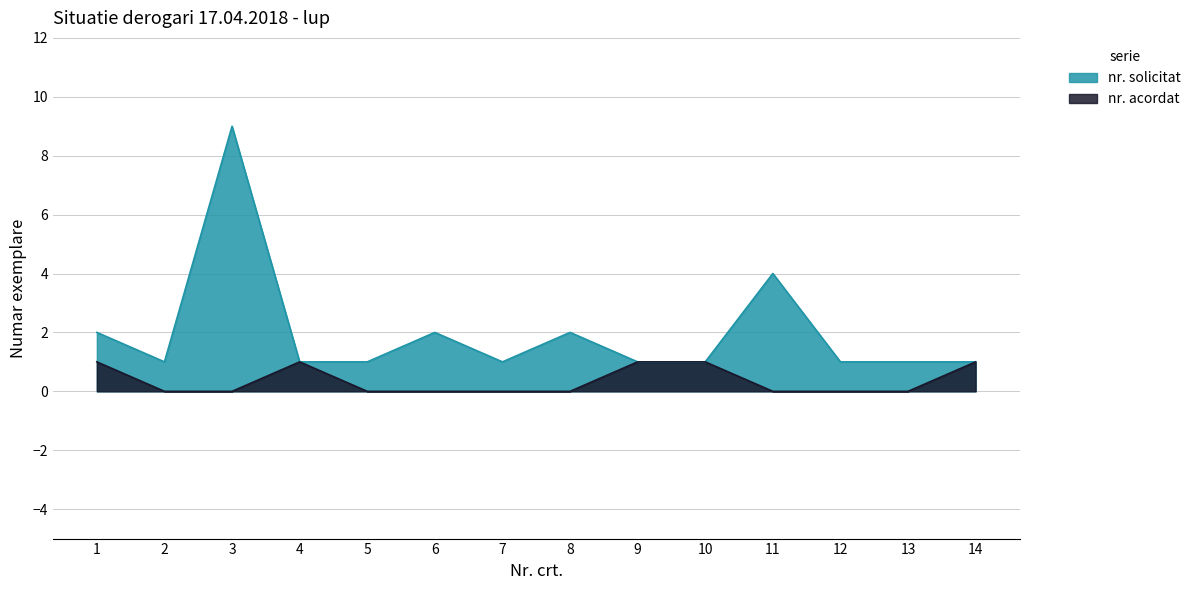

Which series has the largest total across all categories?

nr. solicitat